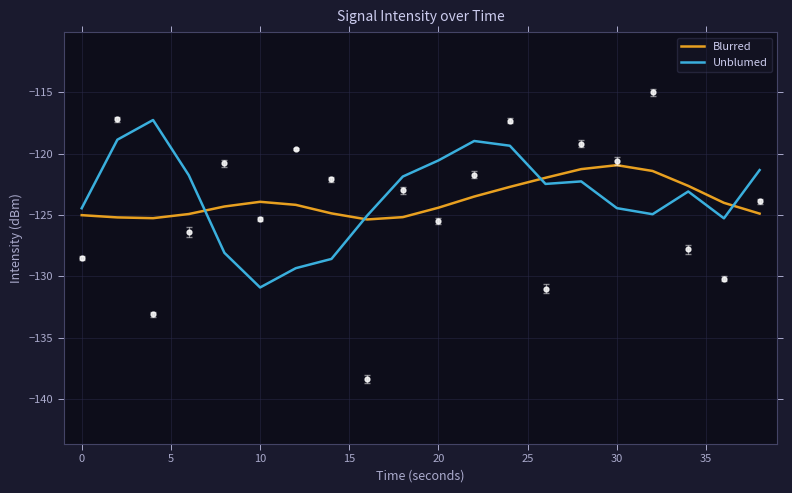

The value of Blurred at 10 is -123.9. True or false?

True